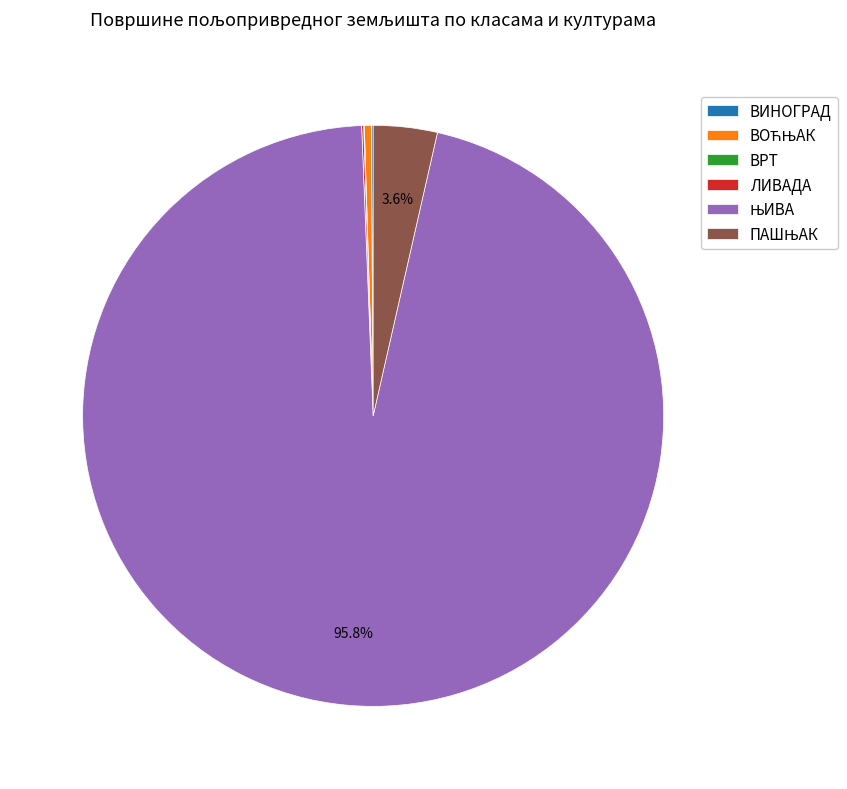

Does any single category account for the majority?

Yes